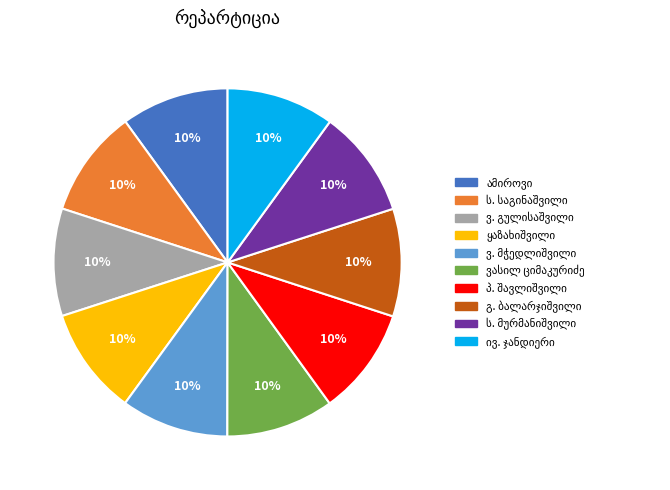

Is there any slice that represents more than half of the pie?

No